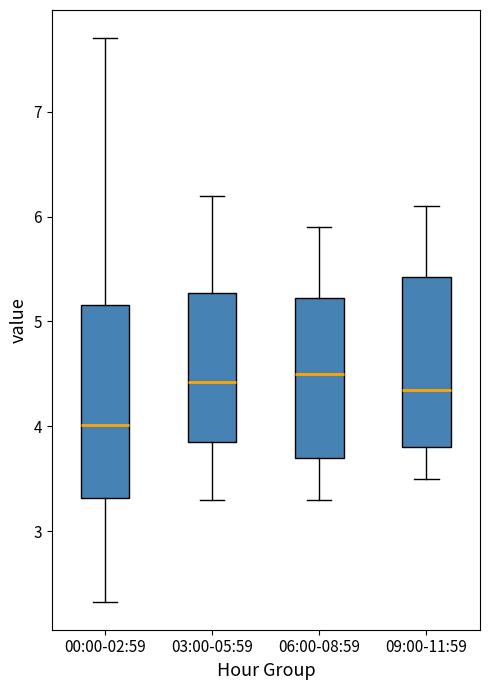

Reading left to right, read every box against the y-axis: the position of its median line, the range the box covers, and the ends of its whiskers. The values are not printed on the chart, so give them approximately, as read against the axis.

00:00-02:59: median 4.0, box 3.3 to 5.2, whiskers 2.3 to 7.7
03:00-05:59: median 4.4, box 3.9 to 5.3, whiskers 3.3 to 6.2
06:00-08:59: median 4.5, box 3.7 to 5.2, whiskers 3.3 to 5.9
09:00-11:59: median 4.4, box 3.8 to 5.4, whiskers 3.5 to 6.1